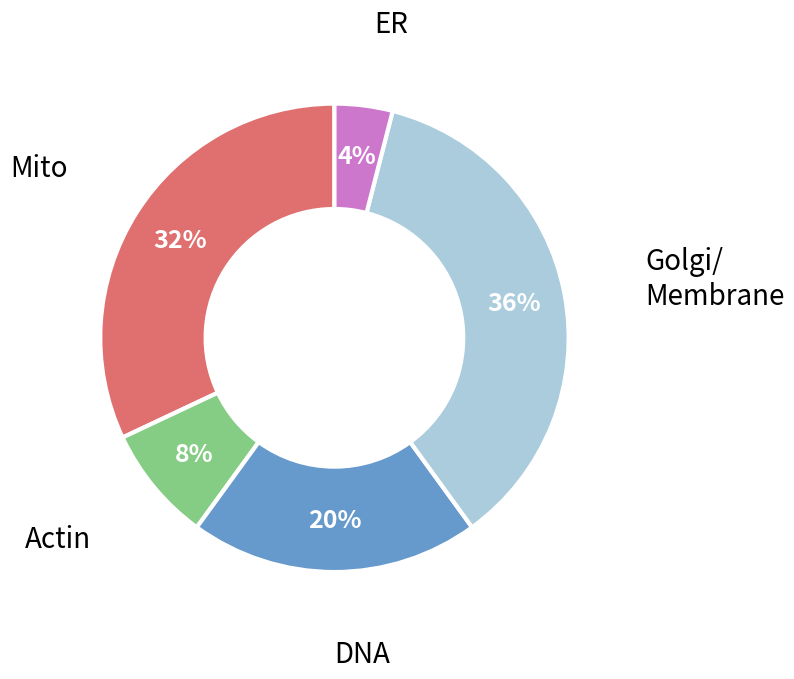

To the nearest percent, what is the difference between the largest and smallest slice percentages?

32%